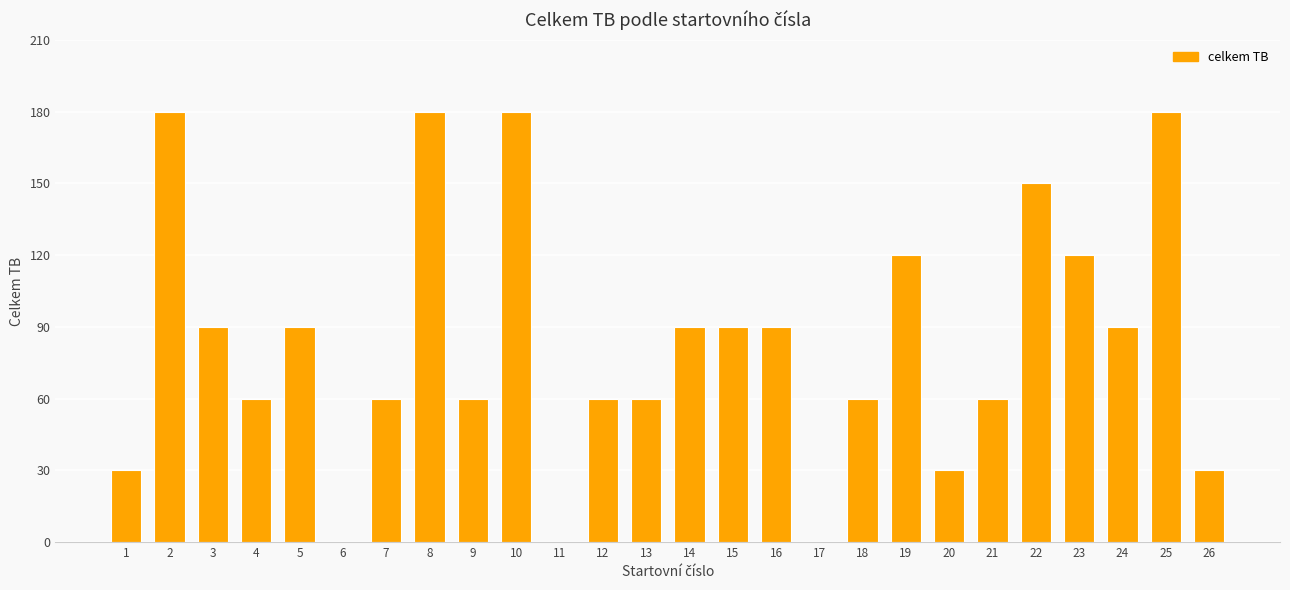

What is the change in value from 2 to 19?

-60